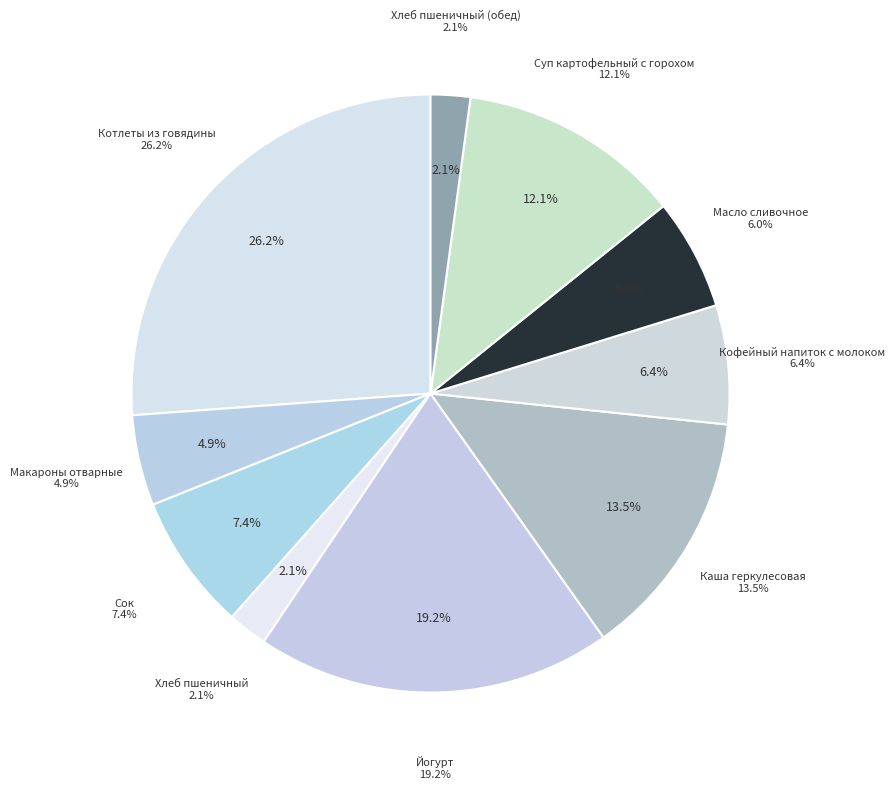

Does Макароны отварные represent more than half of the total?

No